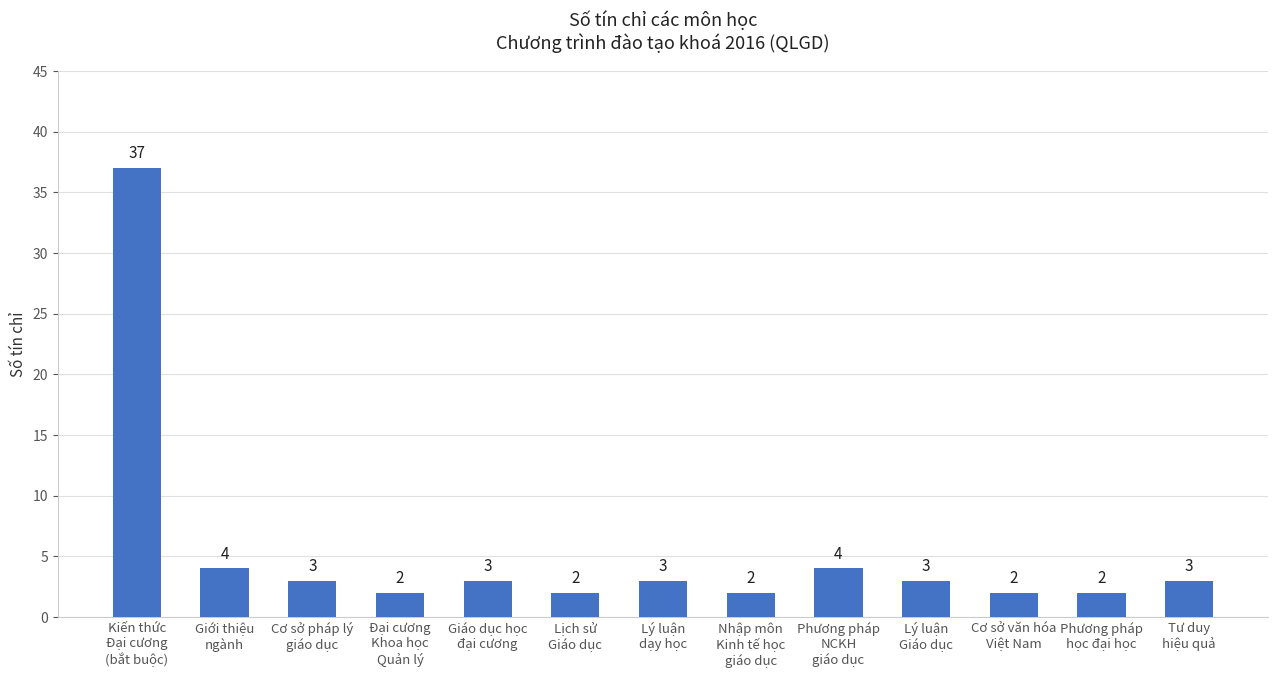

The chart shows a value of 4 at Cơ sở văn hóa
Việt Nam. True or false?

False